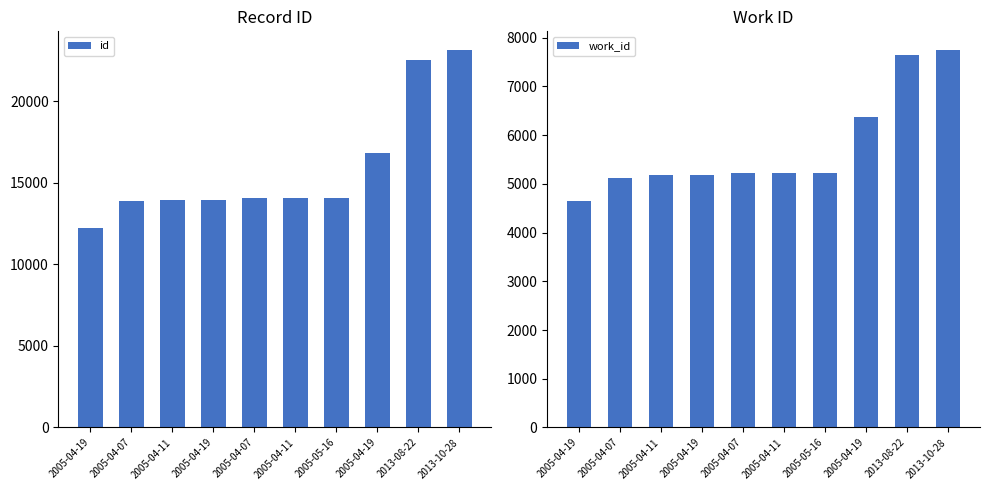

What is the average value of the id series?

15856